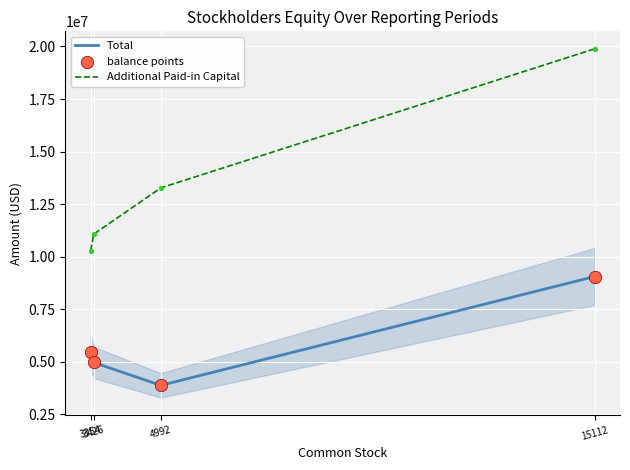

Which series has the largest total across all categories?

Additional Paid-in Capital